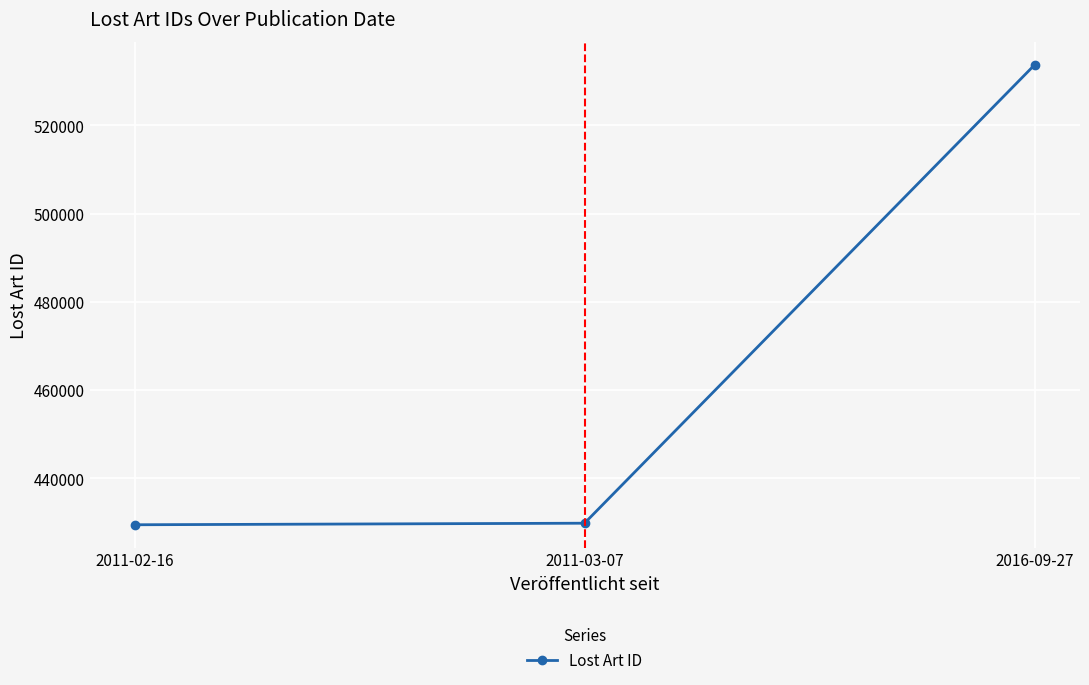

What is the value of the 2nd point from the left?

429864